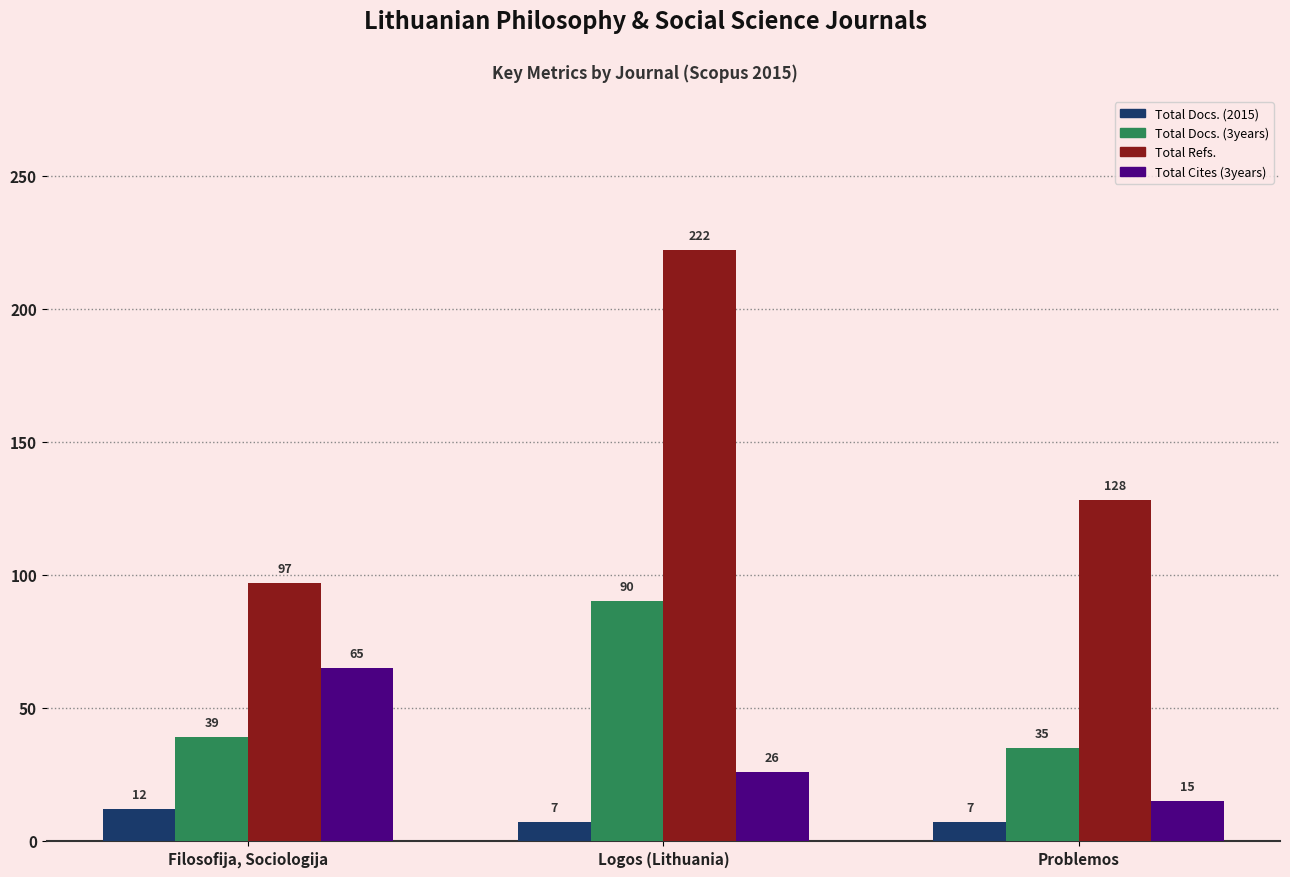

At which category does the chart reach its peak across all series?

Logos (Lithuania)